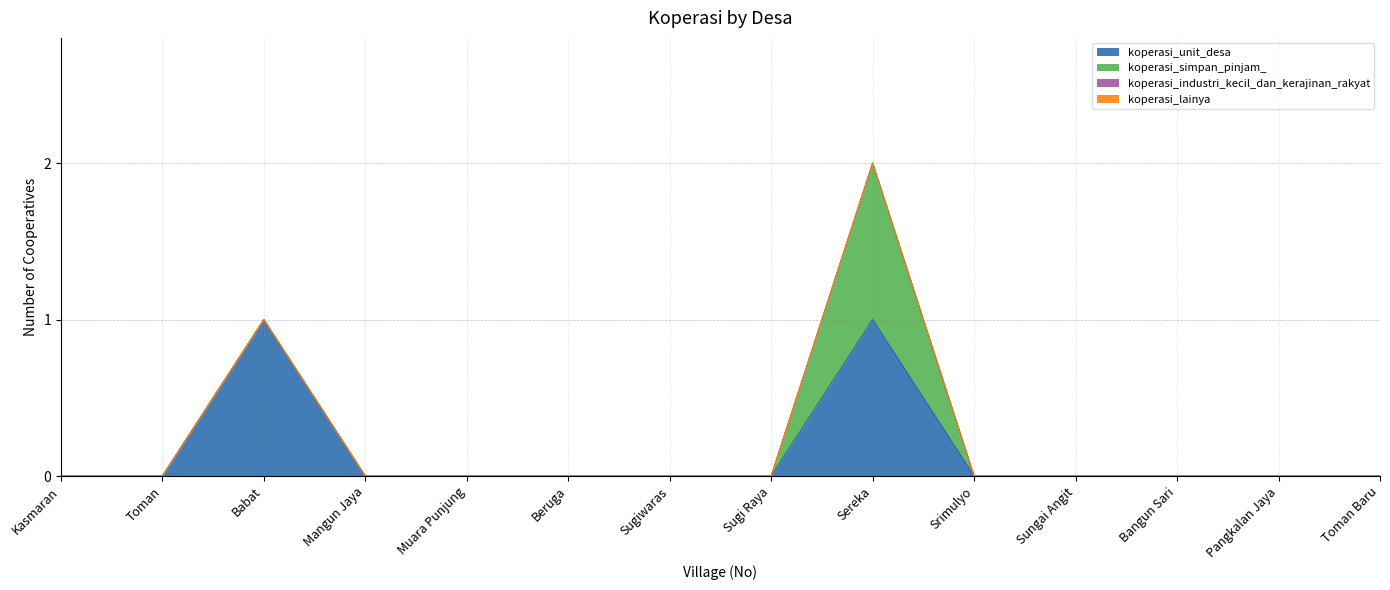

Reading left to right, transcribe all the data shown in this chart.

koperasi_unit_desa: 1=0	2=0	3=1	4=0	5=0	6=0	7=0	8=0	9=1	10=0	11=0	12=0	13=0	14=0
koperasi_simpan_pinjam_: 1=0	2=0	3=0	4=0	5=0	6=0	7=0	8=0	9=1	10=0	11=0	12=0	13=0	14=0
koperasi_industri_kecil_dan_kerajinan_rakyat: 1=0	2=0	3=0	4=0	5=0	6=0	7=0	8=0	9=0	10=0	11=0	12=0	13=0	14=0
koperasi_lainya: 1=0	2=0	3=0	4=0	5=0	6=0	7=0	8=0	9=0	10=0	11=0	12=0	13=0	14=0